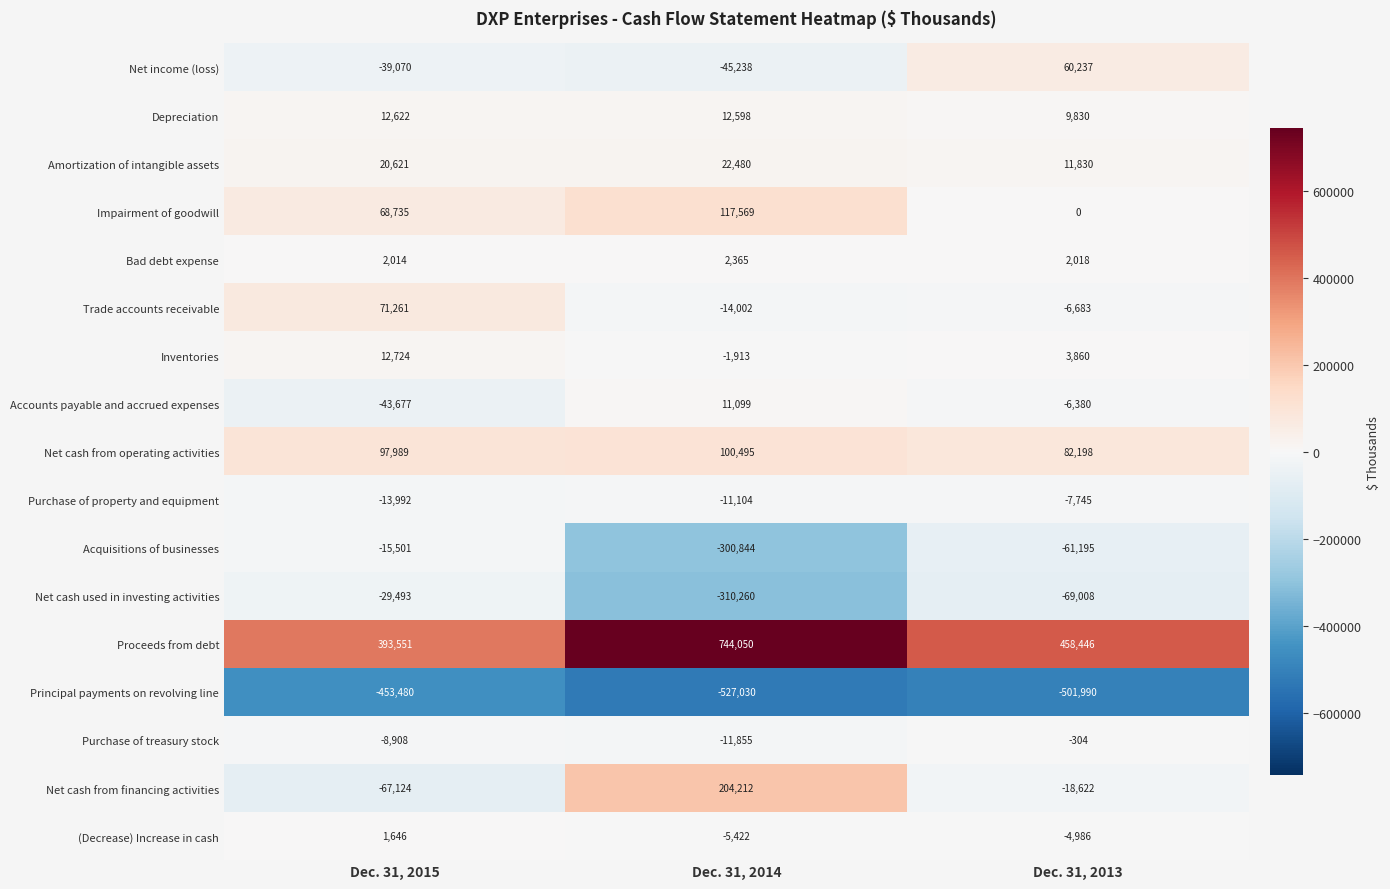

Rank the series by their maximum value, from highest to lowest.

Proceeds from debt, Net cash from financing activities, Impairment of goodwill, Net cash from operating activities, Trade accounts receivable, Net income (loss), Amortization of intangible assets, Inventories, Depreciation, Accounts payable and accrued expenses, Bad debt expense, (Decrease) Increase in cash, Purchase of treasury stock, Purchase of property and equipment, Acquisitions of businesses, Net cash used in investing activities, Principal payments on revolving line